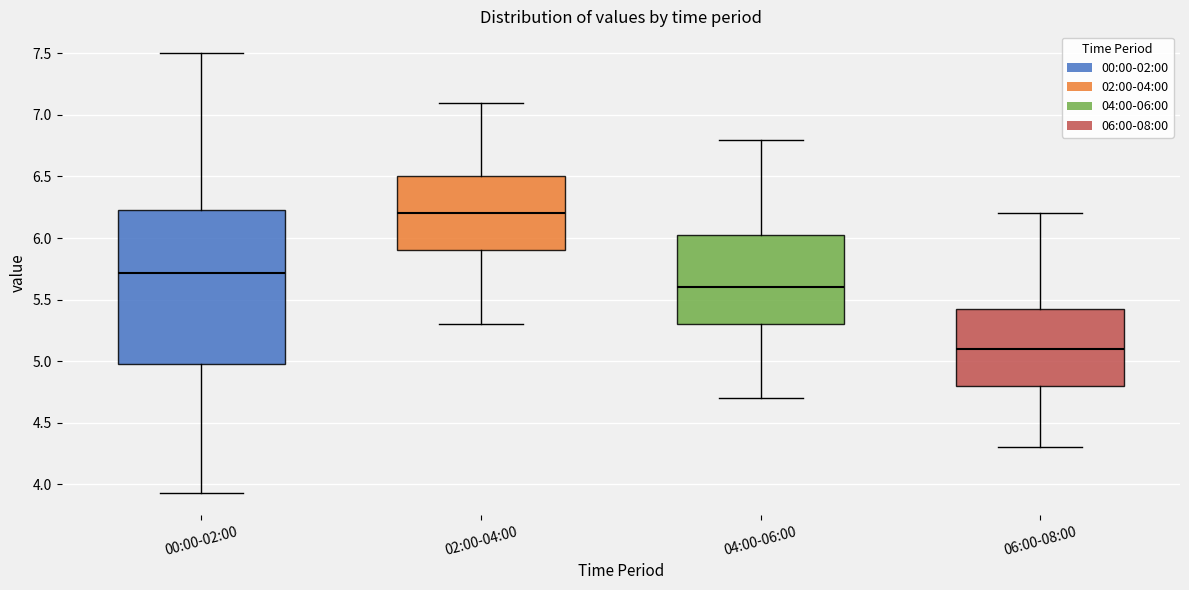

Reading left to right, read every box against the y-axis: the position of its median line, the range the box covers, and the ends of its whiskers. The values are not printed on the chart, so give them approximately, as read against the axis.

00:00-02:00: median 5.70, box 5.00 to 6.25, whiskers 3.95 to 7.50
02:00-04:00: median 6.20, box 5.90 to 6.50, whiskers 5.30 to 7.10
04:00-06:00: median 5.60, box 5.30 to 6.05, whiskers 4.70 to 6.80
06:00-08:00: median 5.10, box 4.80 to 5.45, whiskers 4.30 to 6.20